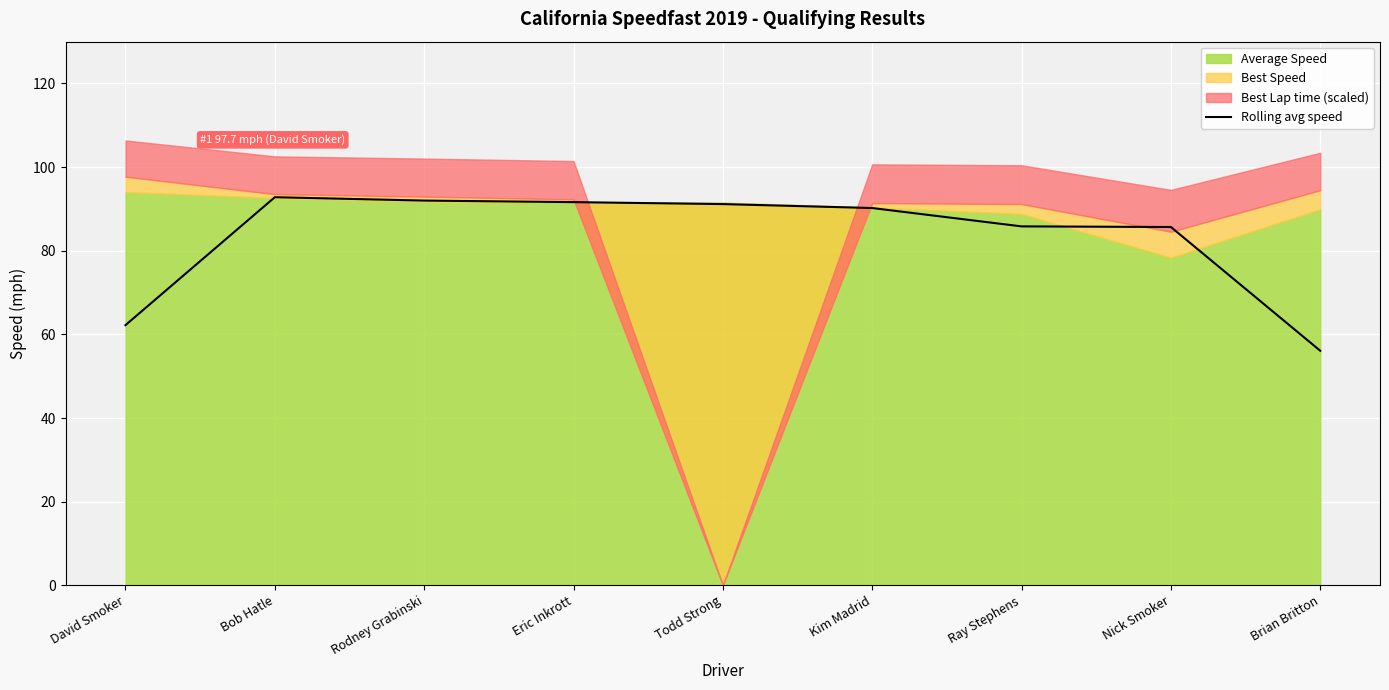

The value at Ray Stephens is 85.8. True or false?

True